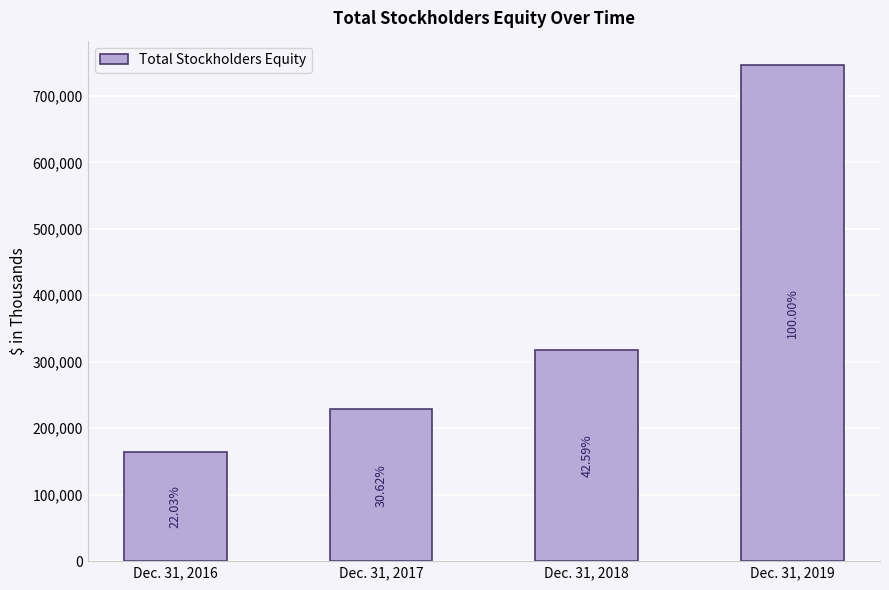

The value at Dec. 31, 2016 is 164248. True or false?

True